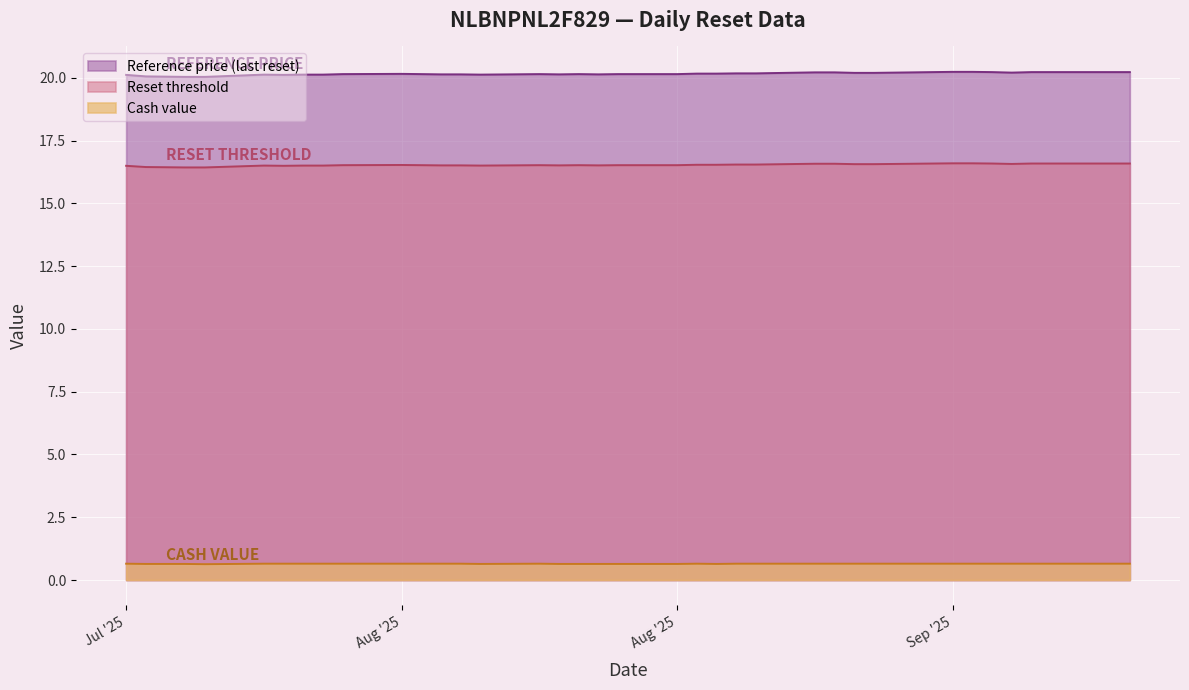

What is the difference between the second highest and second lowest values in the Reset threshold series?

0.2